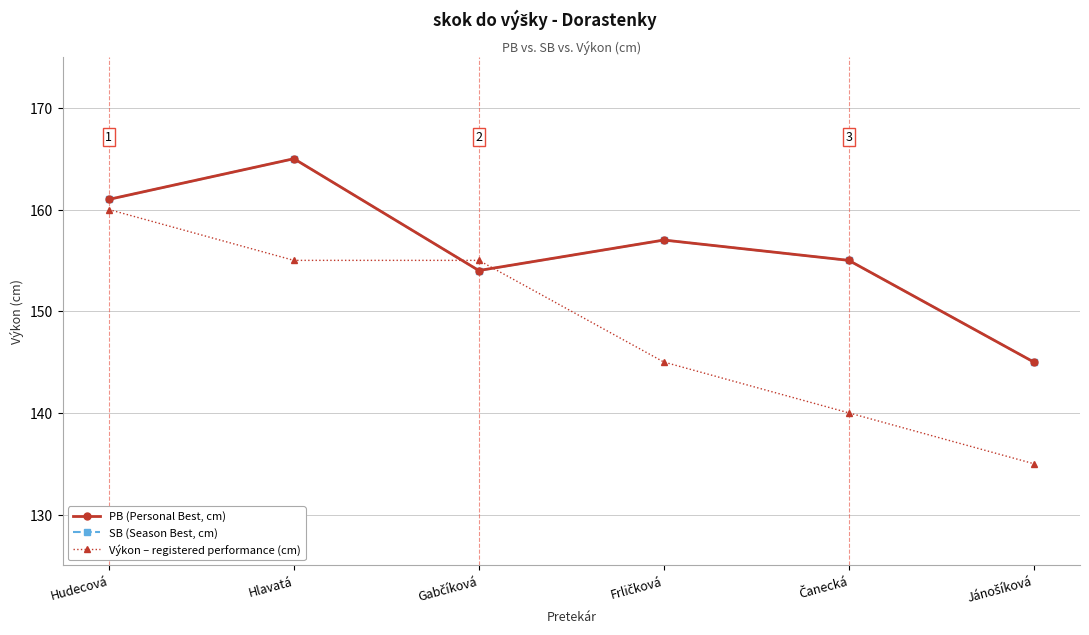

True or false: Výkon has more than 2 points higher than both neighbors.

False